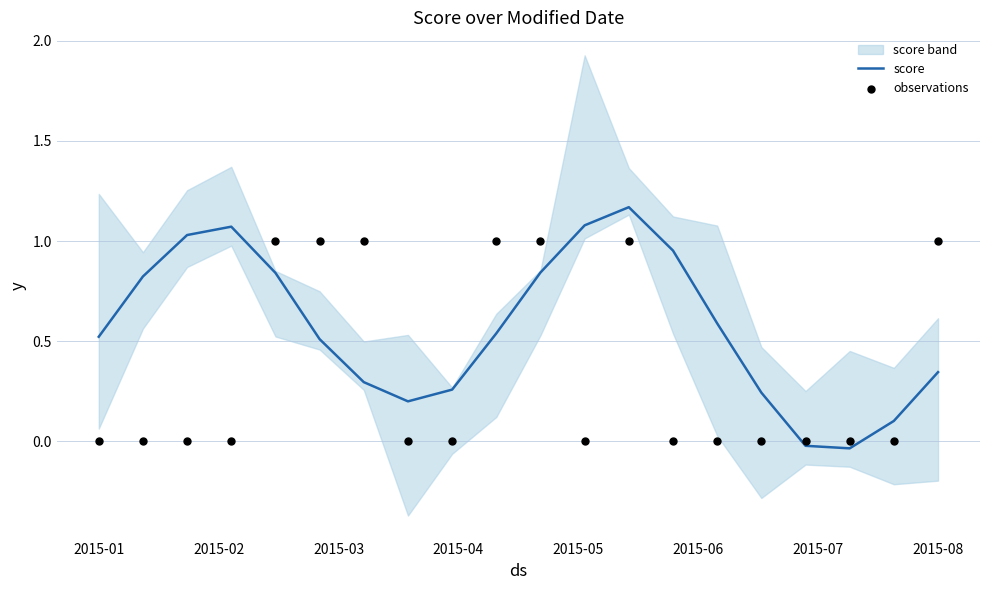

What is the total value across all series at 9?

1.5